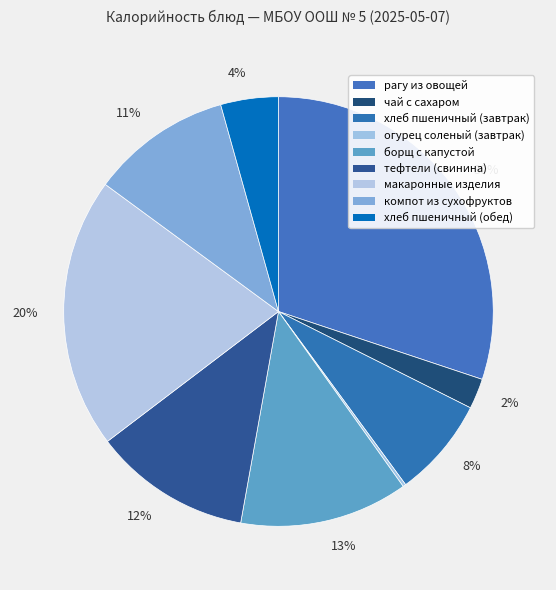

How many slices are in this pie chart?

9